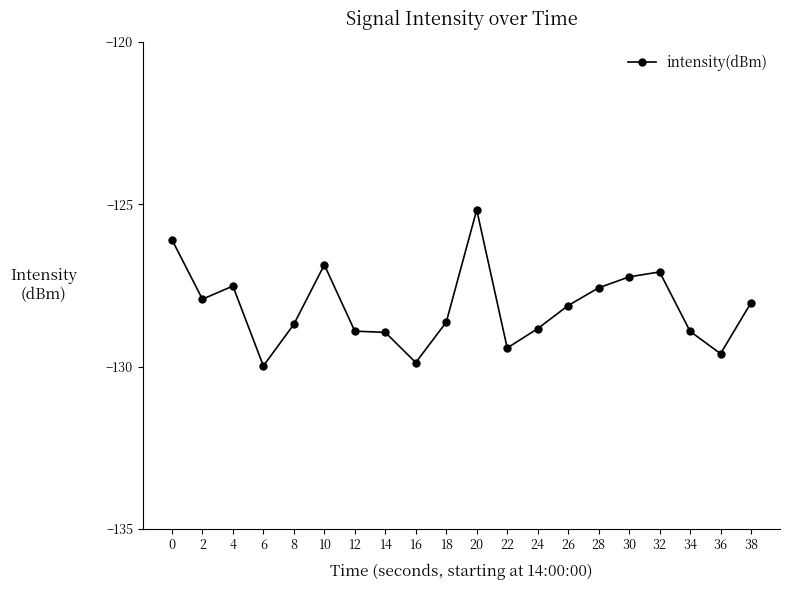

What is the value of the 20th point from the left?

-128.0